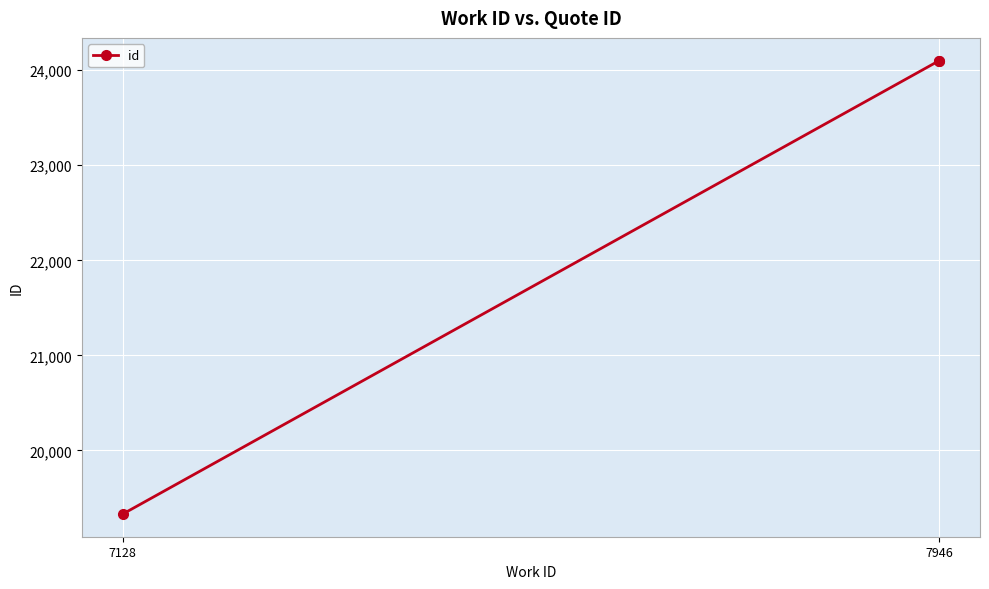

Where is the data nearest to the value 21716?

7946